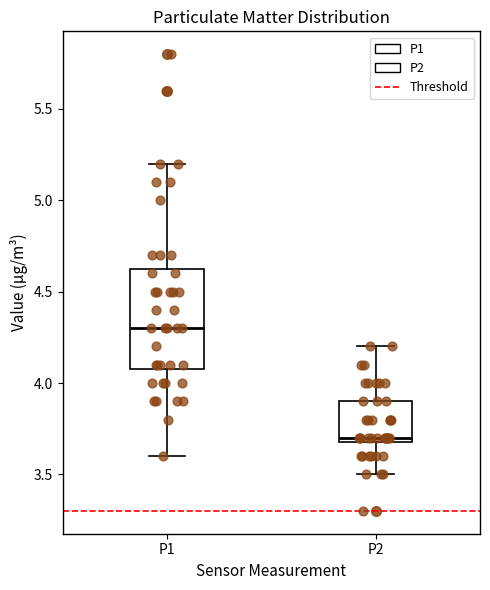

Reading left to right, transcribe this box plot: for each box, give where its median line is, the range the box spans, and where its two whiskers end, as read against the y-axis. The values are not printed on the chart, so give them approximately, as read against the axis.

P1: median 4.30, box 4.10 to 4.65, whiskers 3.60 to 5.20
P2: median 3.70 (just above the box's lower edge), box 3.70 to 3.90, whiskers 3.50 to 4.20